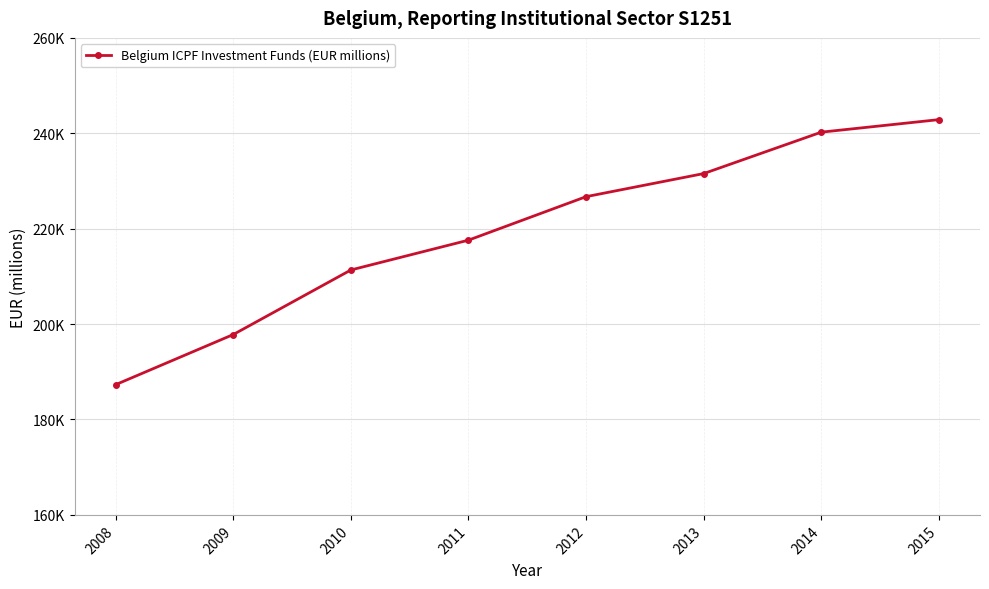

List the labels in order of value, smallest first.

2008, 2009, 2010, 2011, 2012, 2013, 2014, 2015